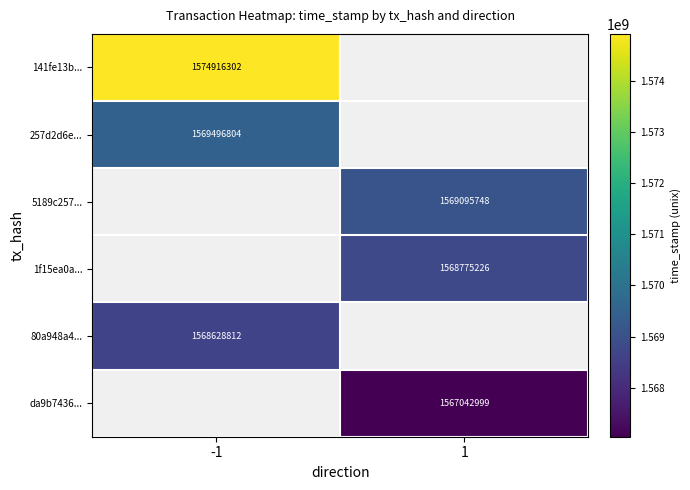

Is it true that 80a948a4... equals 1568628812 at -1?

True